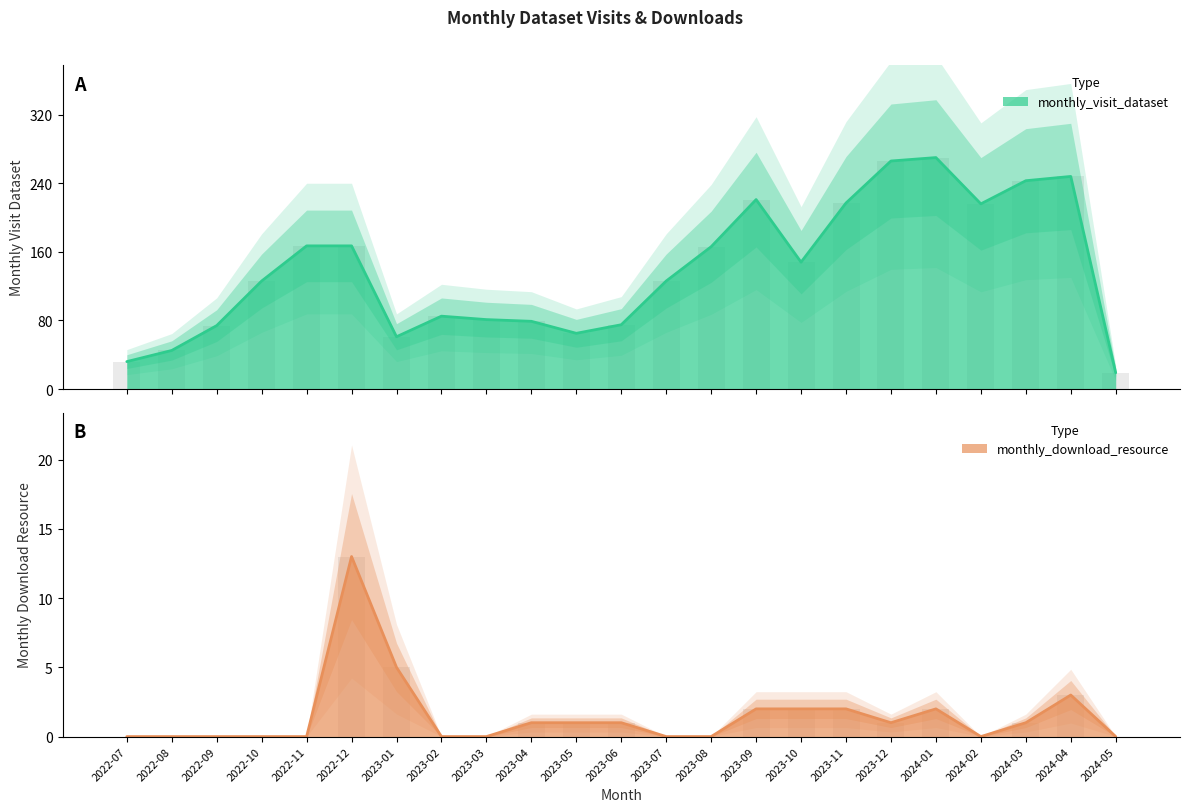

What is the maximum value for monthly_visit_dataset?

270